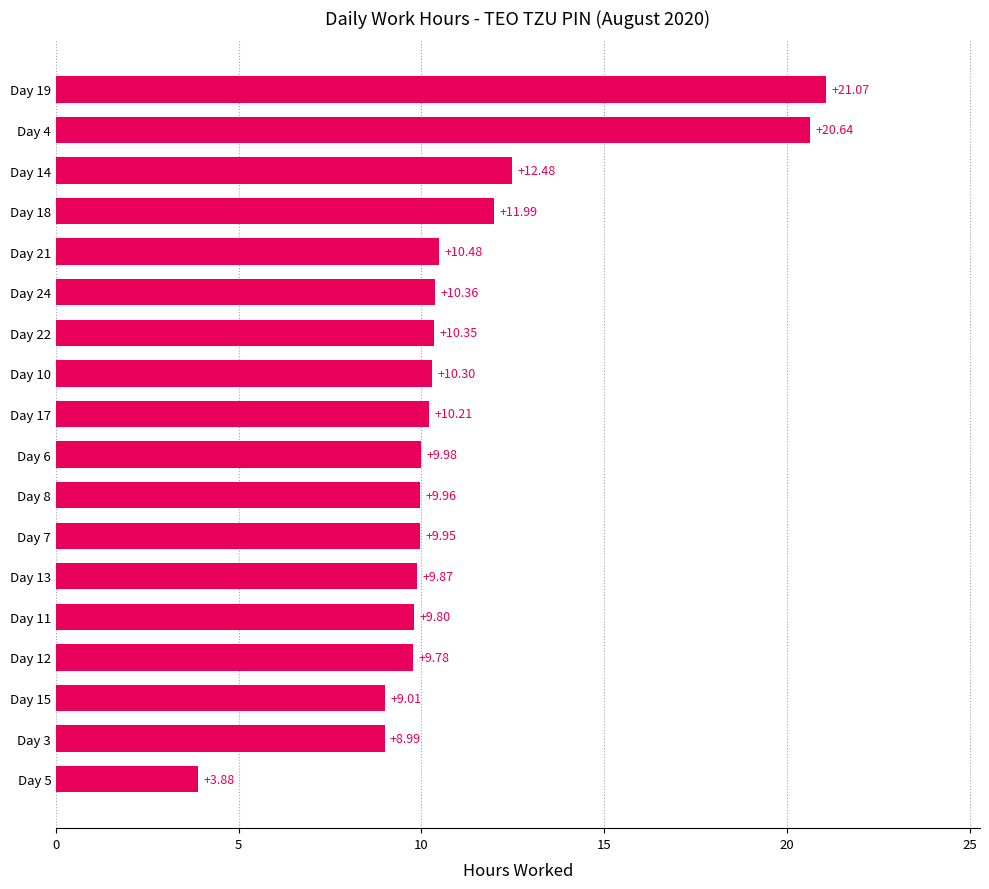

How many data points are less than 10?

9